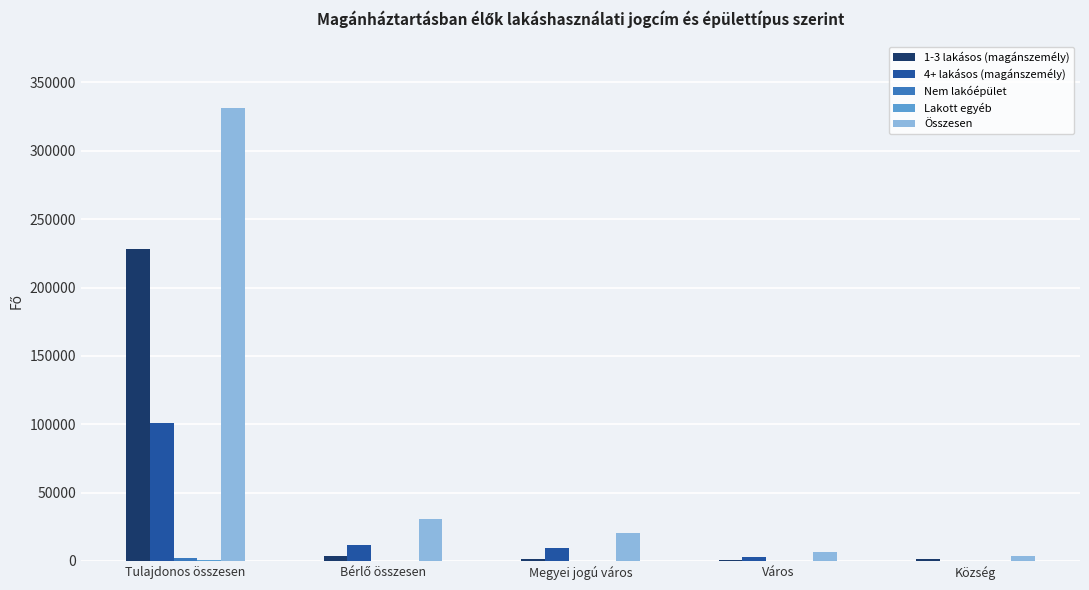

The 1-3 lakásos (magánszemély) series shows 1346 at Megyei jogú város. True or false?

True